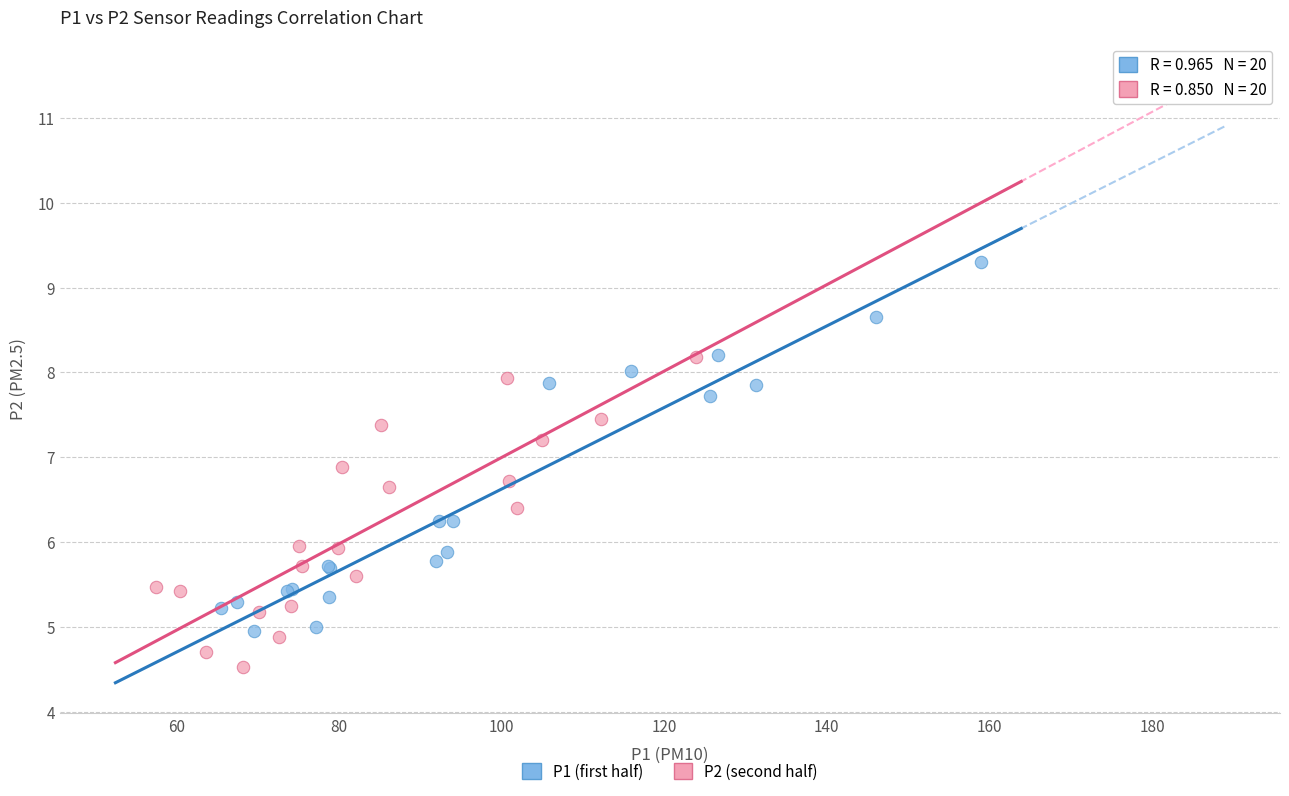

Which series has the largest Y range (max minus min)?

P1 (first half)